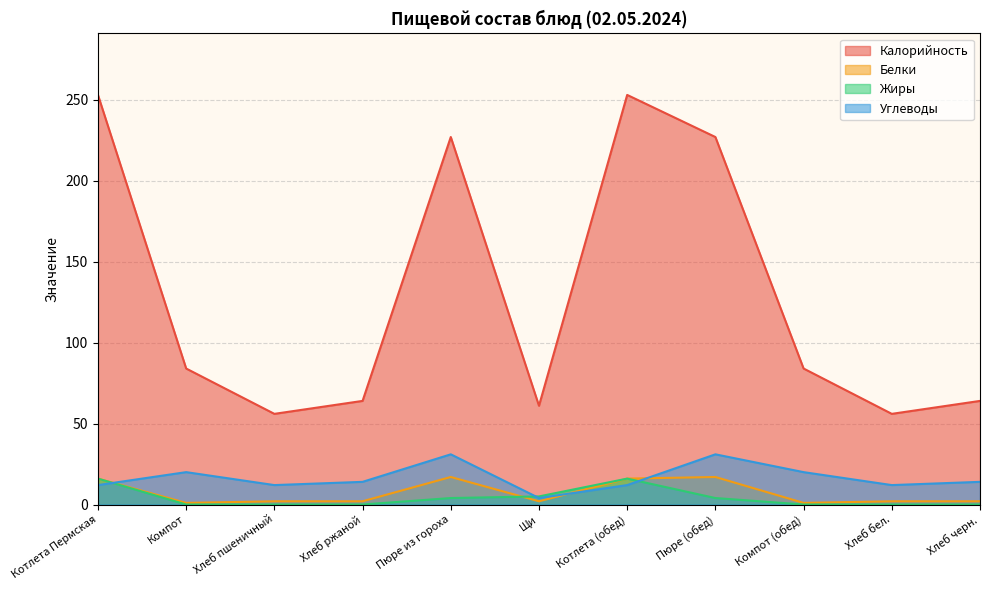

What is the maximum value for Калорийность?

253